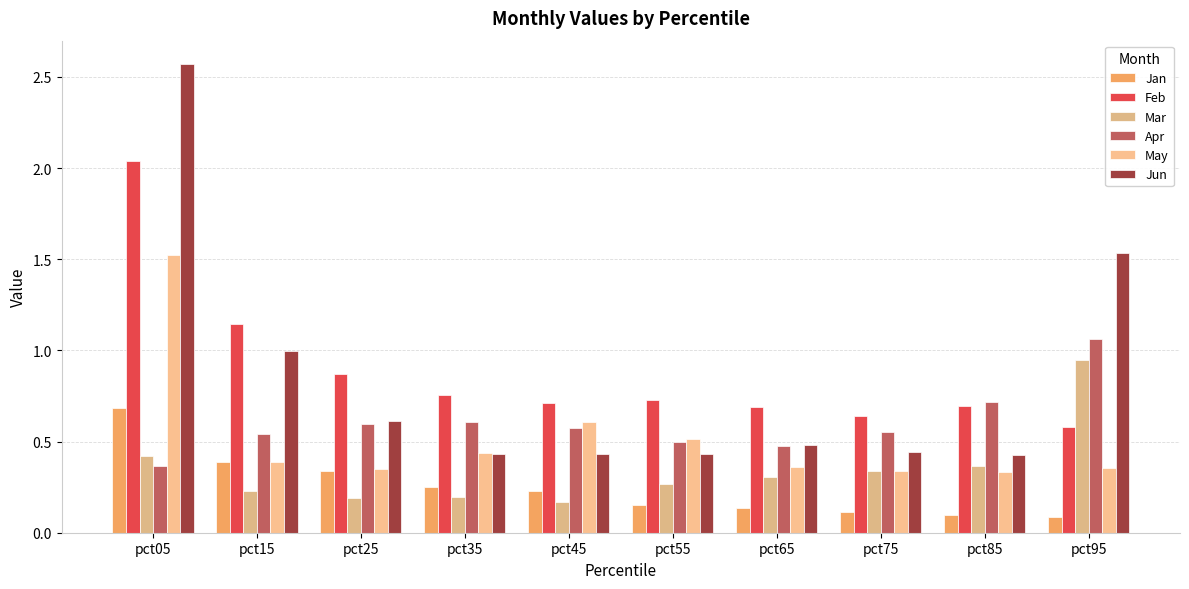

How many data points does each series have?

10